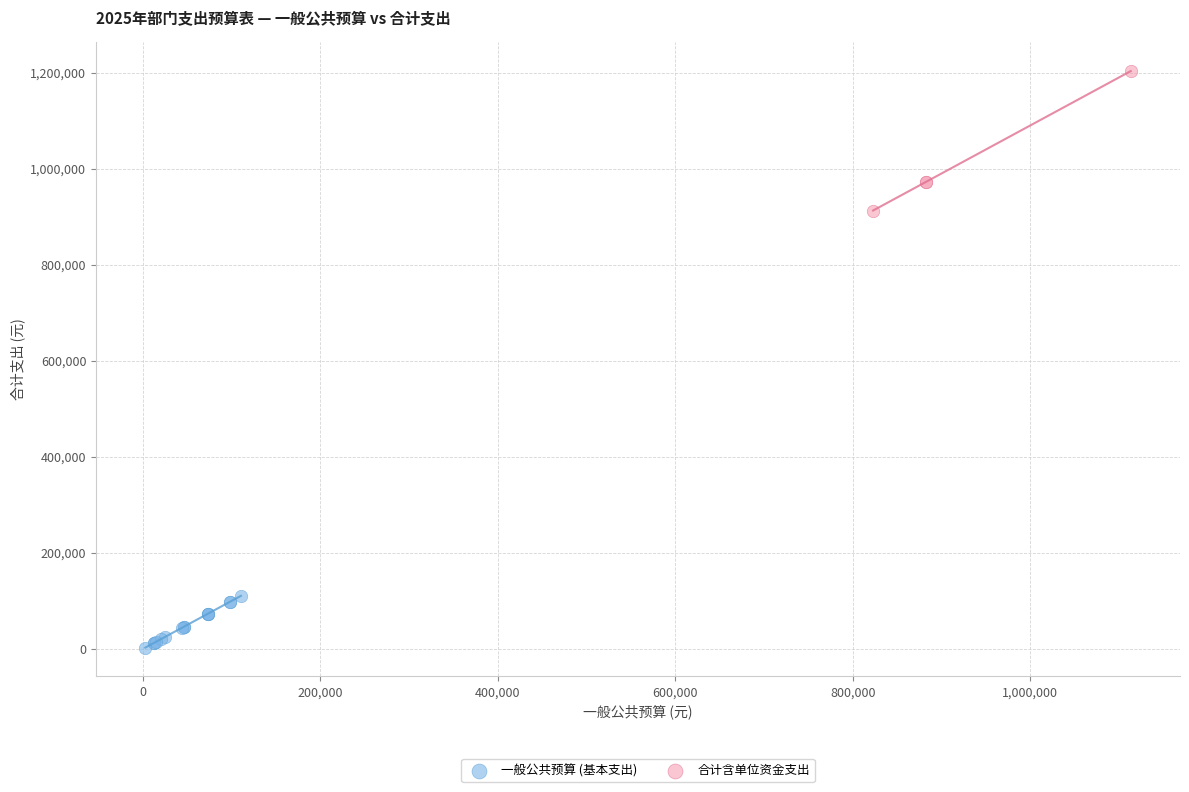

Which series reaches the maximum Y coordinate?

合计含单位资金支出